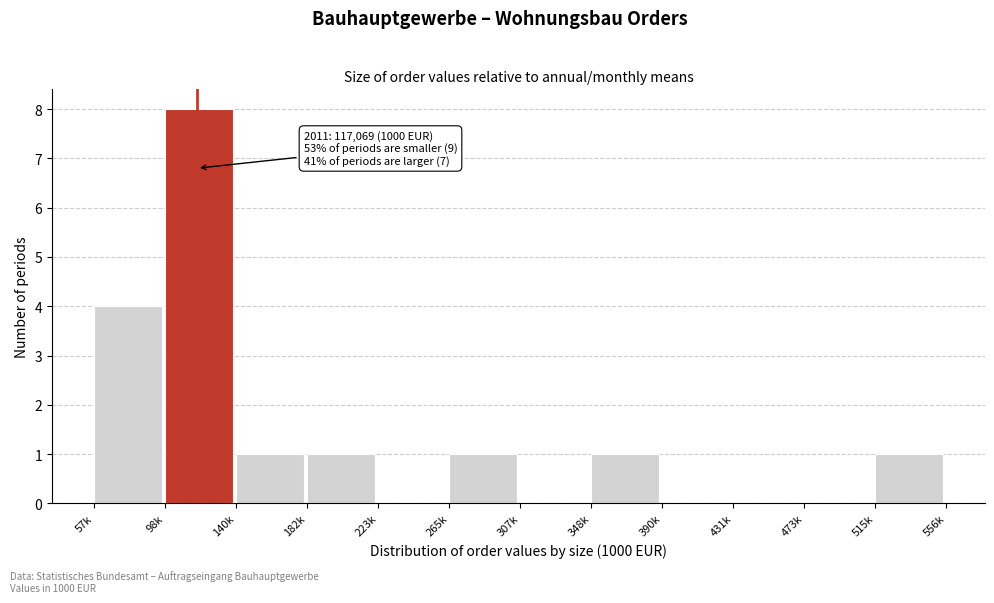

Reading left to right, extract all data points from this chart.

57k=4	98k=8	140k=1	182k=1	223k=0	265k=1	307k=0	348k=1	390k=0	431k=0	473k=0	515k=1